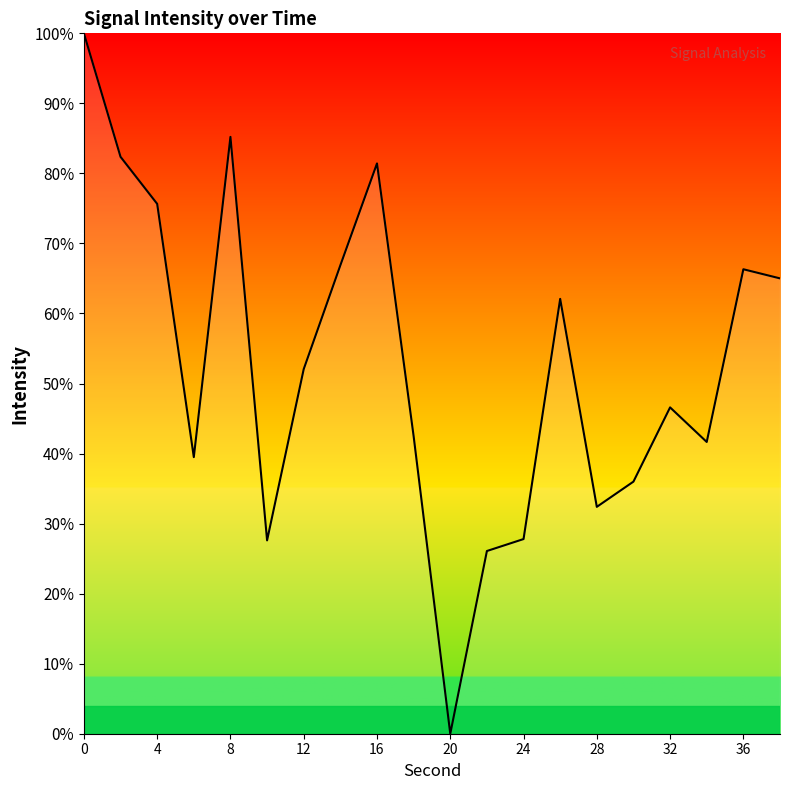

What is the average value?

52.9